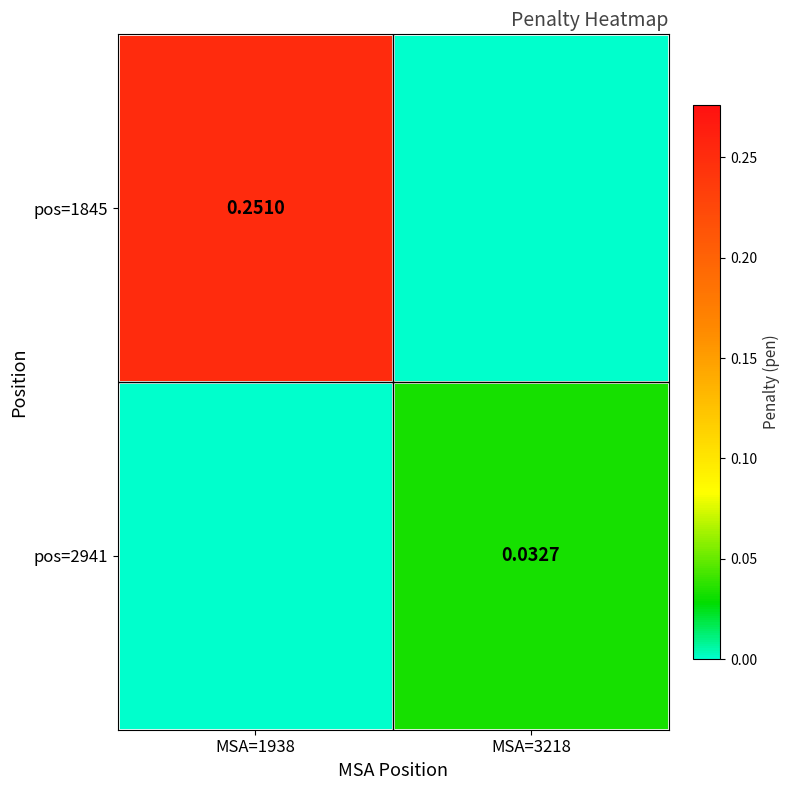

At how many categories does at least one series exceed 0?

2